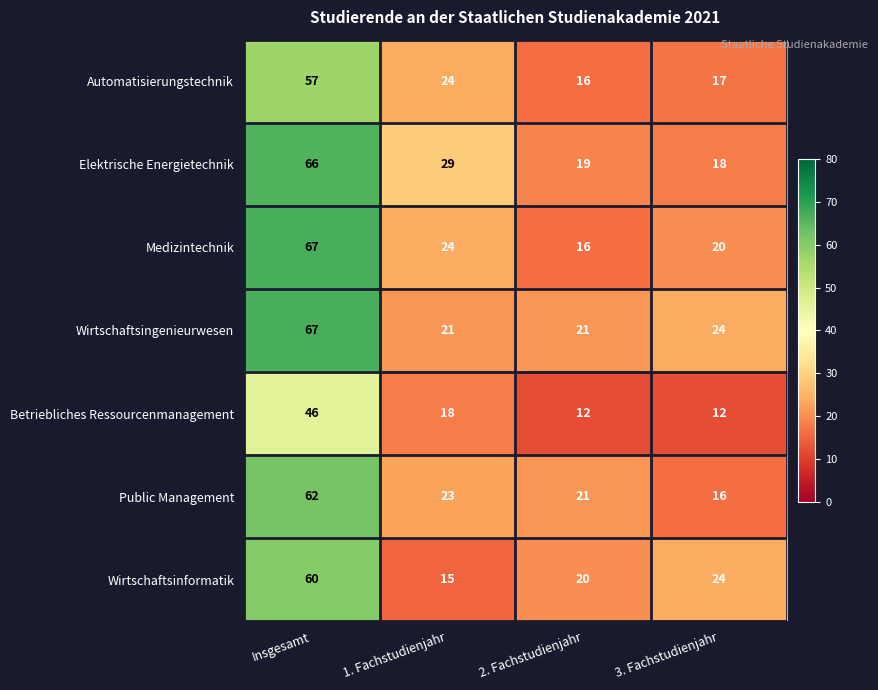

What is the difference between the Elektrische Energietechnik values at Insgesamt and 1. Fachstudienjahr?

37